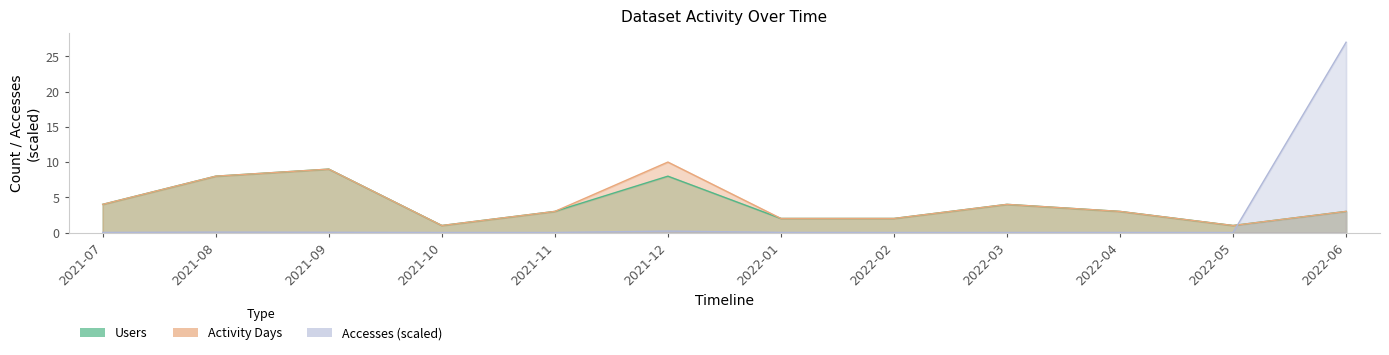

How many values in the Activity Days series are below 3?

4